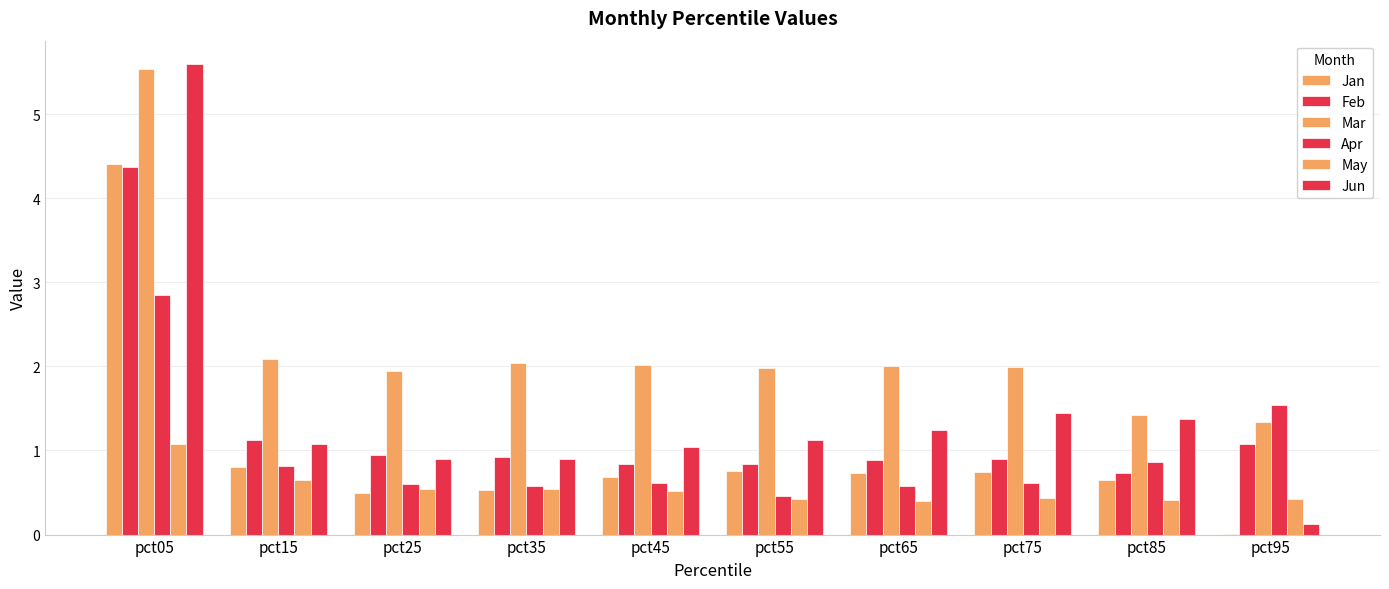

List the labels in order of Jun value, largest first.

pct05, pct75, pct85, pct65, pct55, pct15, pct45, pct25, pct35, pct95